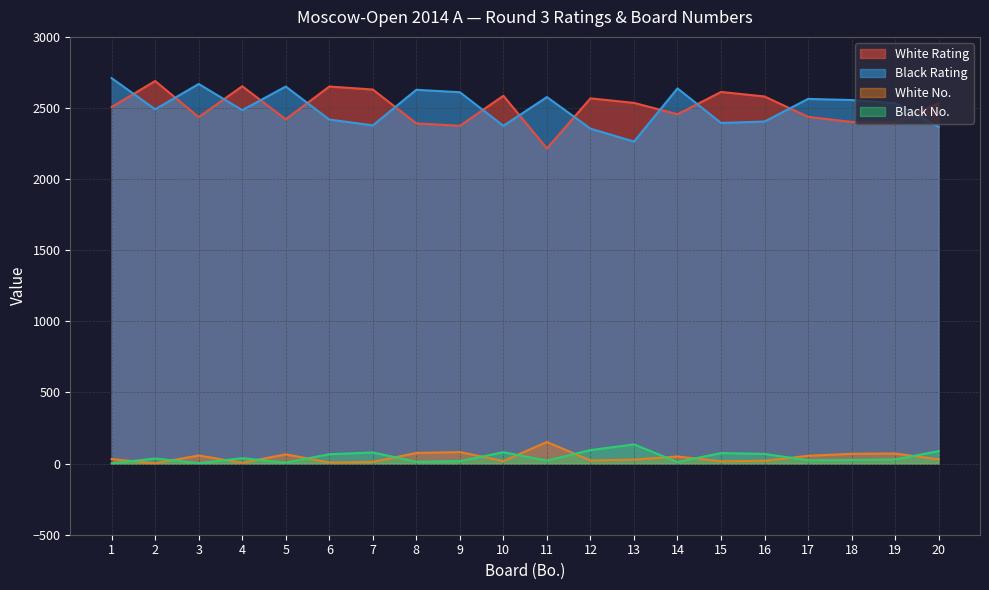

How many data points in White Rating are less than 2534?

10